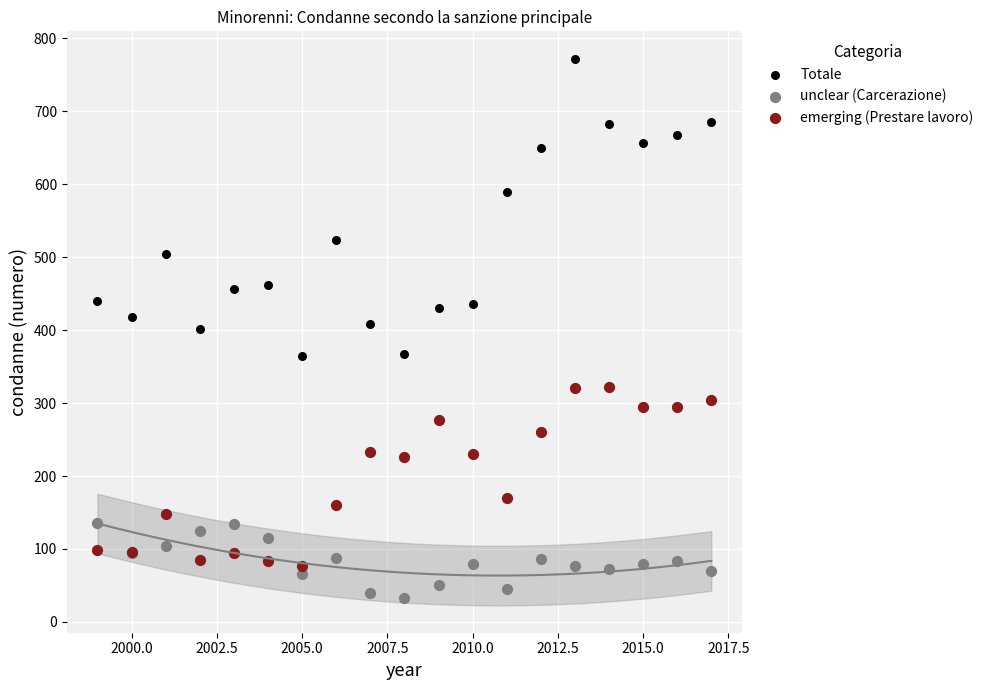

Which series reaches the maximum Y coordinate?

Totale